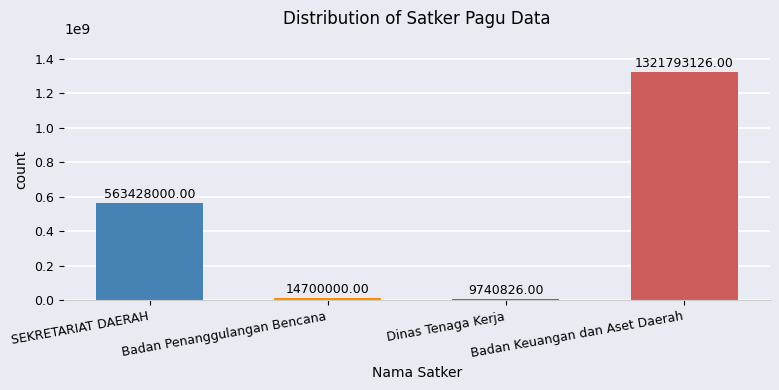

Reading left to right, what are all the values shown in this chart?

SEKRETARIAT DAERAH=563428000	Badan Penanggulangan Bencana=14700000	Dinas Tenaga Kerja=9740826	Badan Keuangan dan Aset Daerah=1321793126